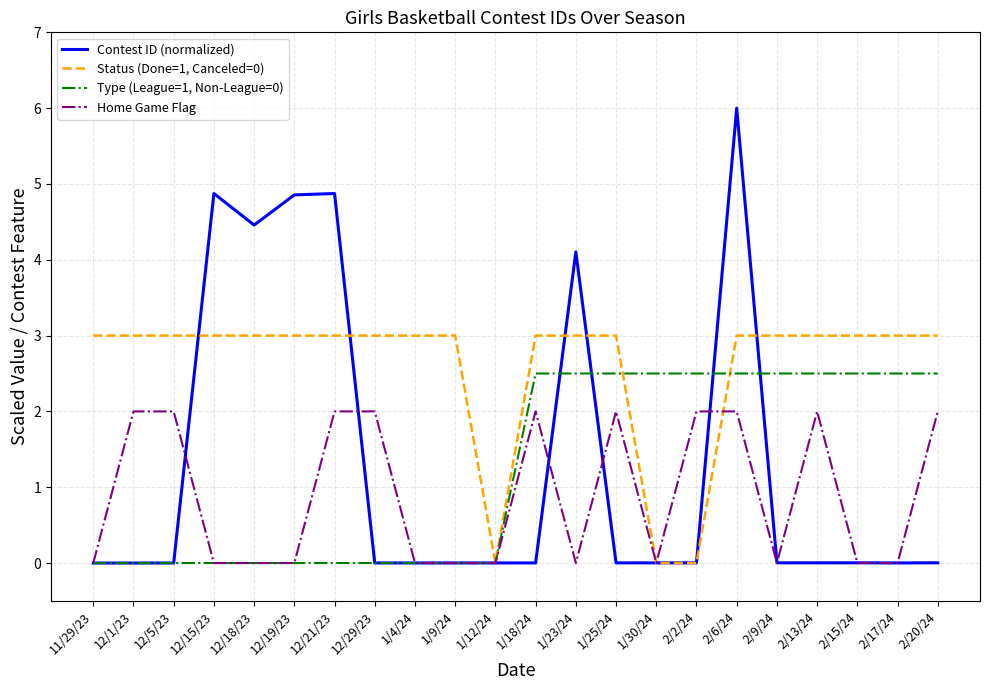

True or false: Home Game Flag has a value of 1.0 at 2/17/24.

False